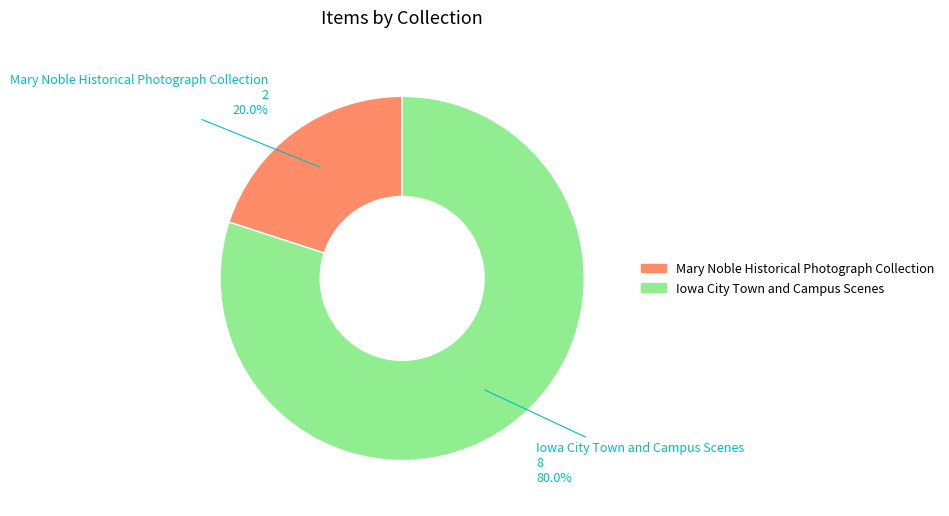

Count the number of slices in the pie.

2